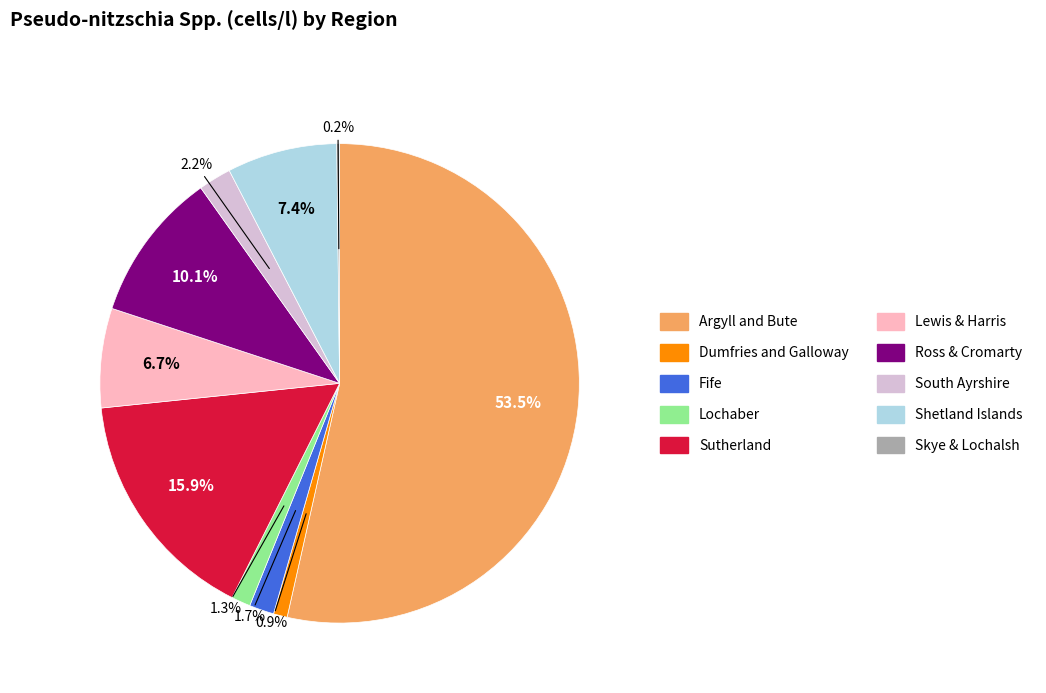

Is there a majority slice in this chart?

Yes